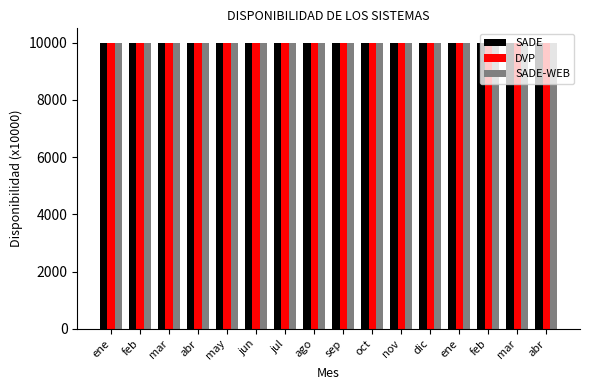

At which label is SADE-WEB closest to 9993?

dic